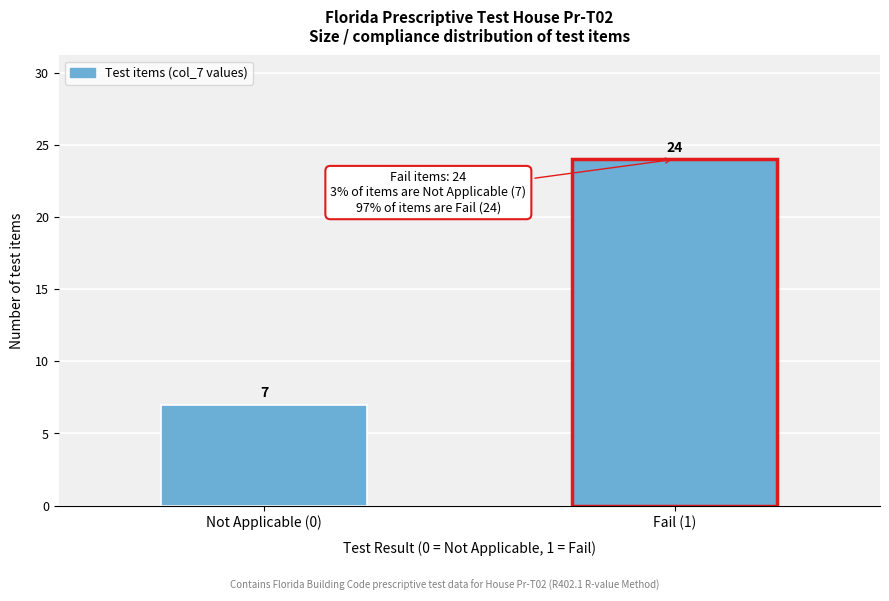

Reading left to right, list all the values displayed in this chart.

Not Applicable (0)=7	Fail (1)=24